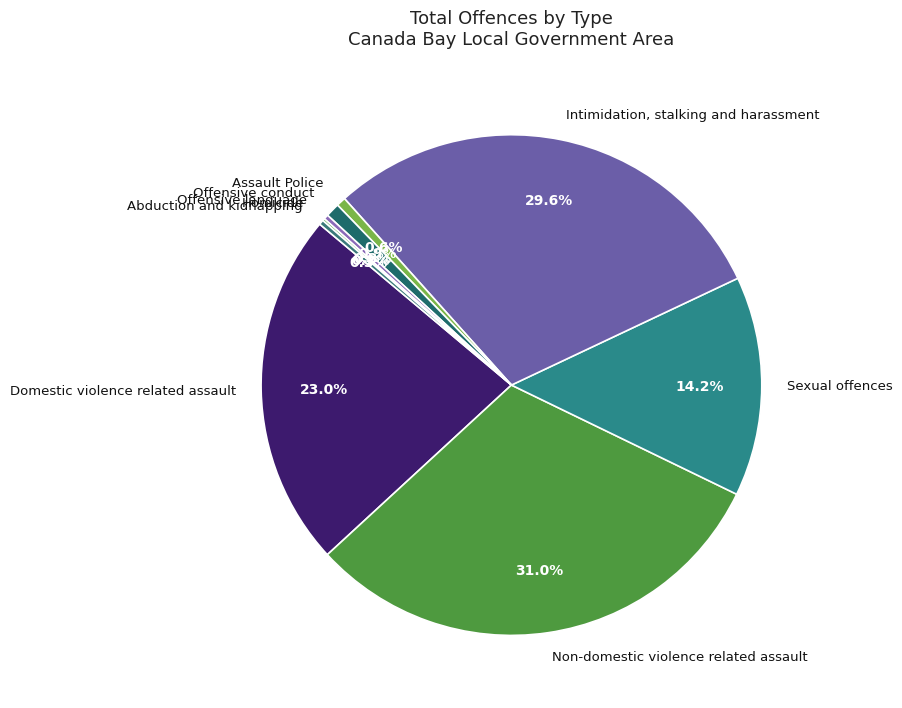

What percentage do Offensive conduct and Intimidation, stalking and harassment together represent?

30.5%